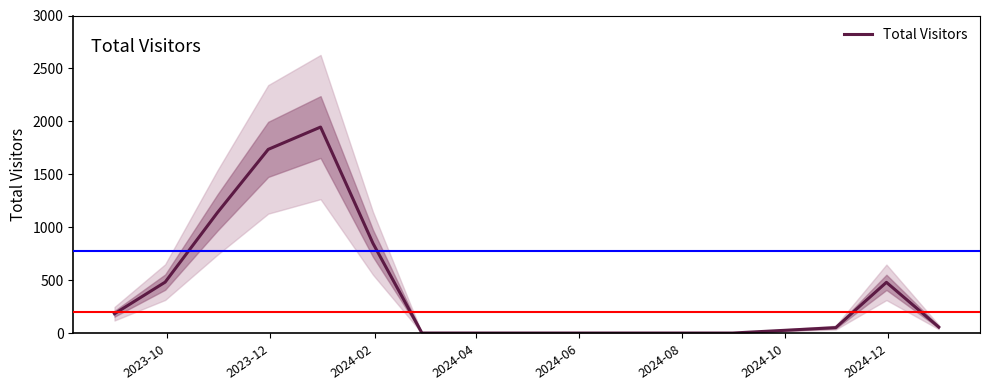

How many interior local peaks (higher than both neighbors) does the data have?

2